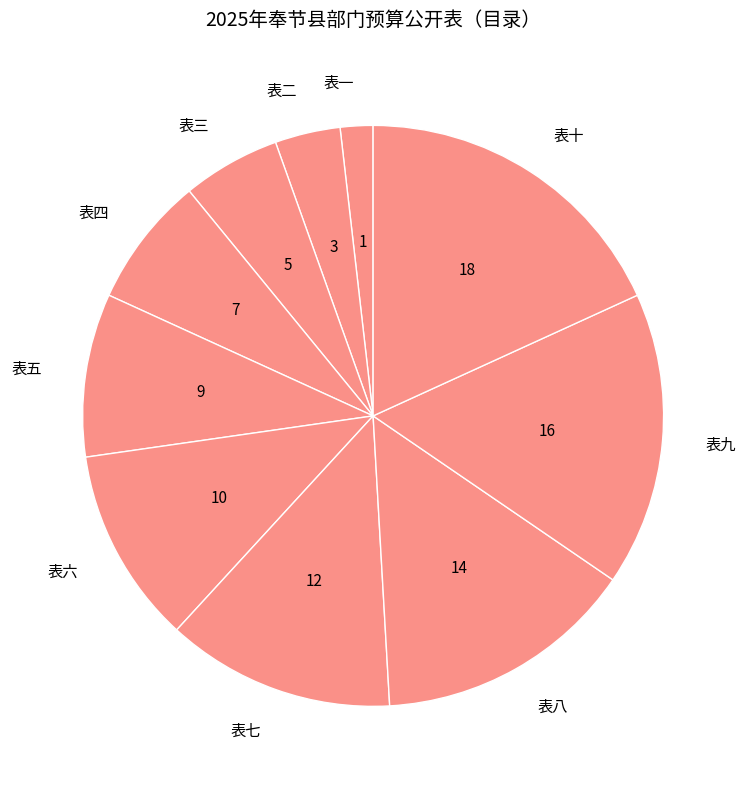

How many slices are in this pie chart?

10